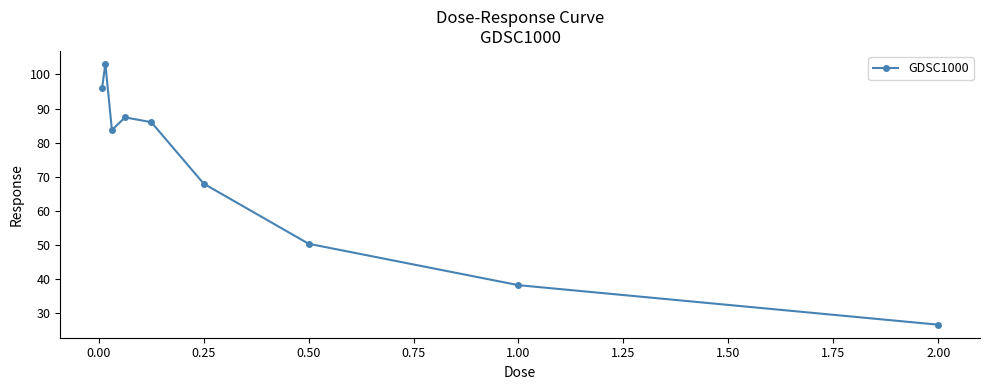

What is the difference between the maximum and second lowest values?

64.9